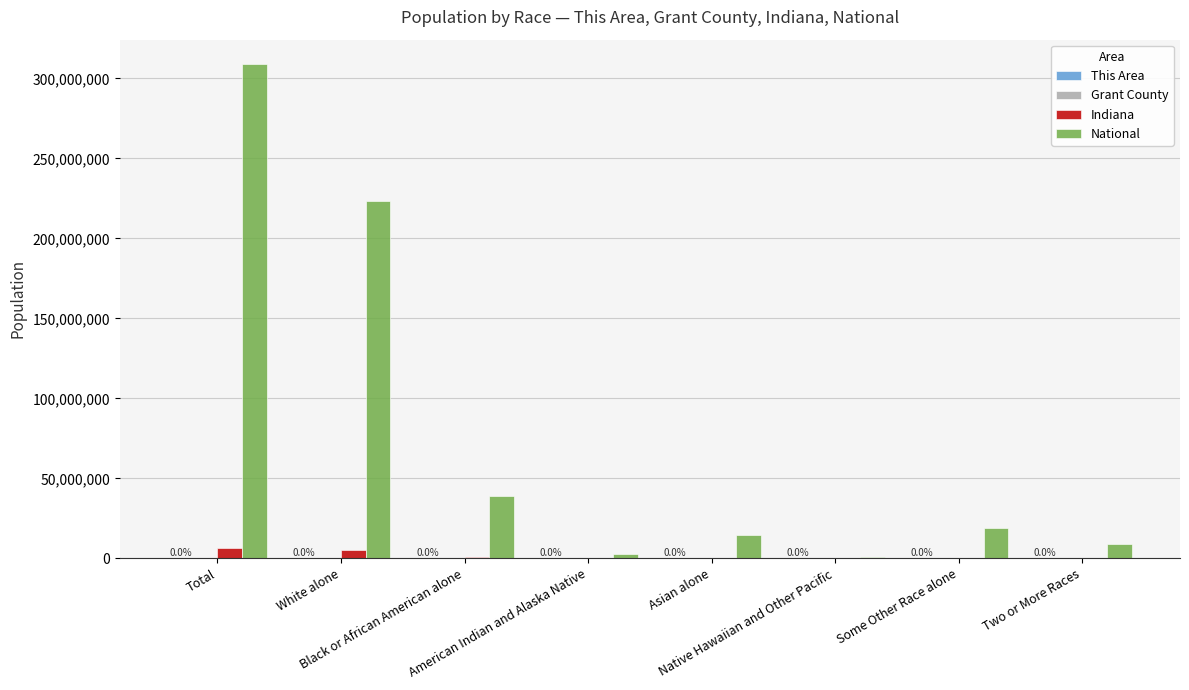

Which series has the largest total across all categories?

National